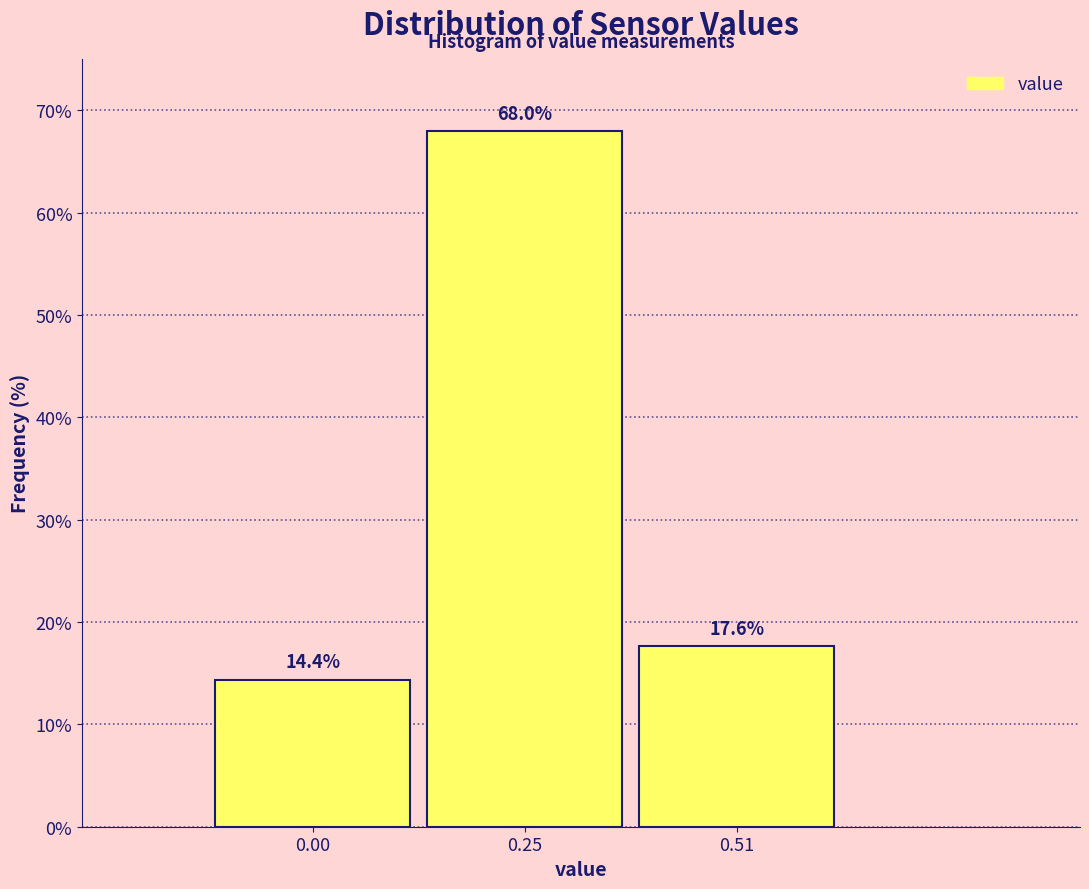

Reading right to left, list all the values displayed in this chart.

17.6	68.0	14.4